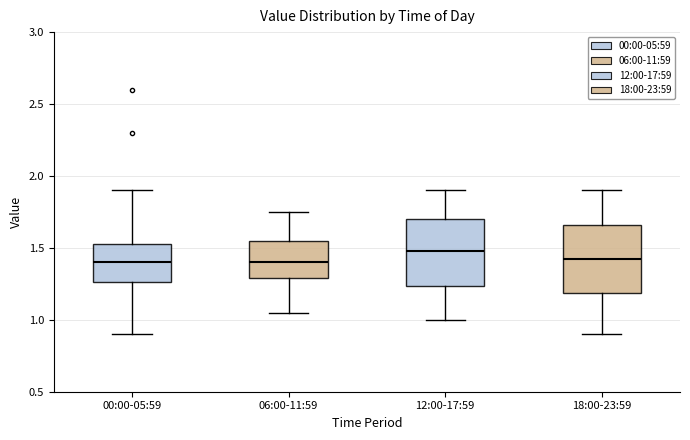

Reading left to right, transcribe this box plot: for each box, give where its median line is, the range the box spans, and where its two whiskers end, as read against the y-axis. The values are not printed on the chart, so give them approximately, as read against the axis.

00:00-05:59: median 1.40, box 1.25 to 1.55, whiskers 0.90 to 1.90
06:00-11:59: median 1.40, box 1.30 to 1.55, whiskers 1.05 to 1.75
12:00-17:59: median 1.50, box 1.25 to 1.70, whiskers 1.00 to 1.90
18:00-23:59: median 1.45, box 1.20 to 1.65, whiskers 0.90 to 1.90